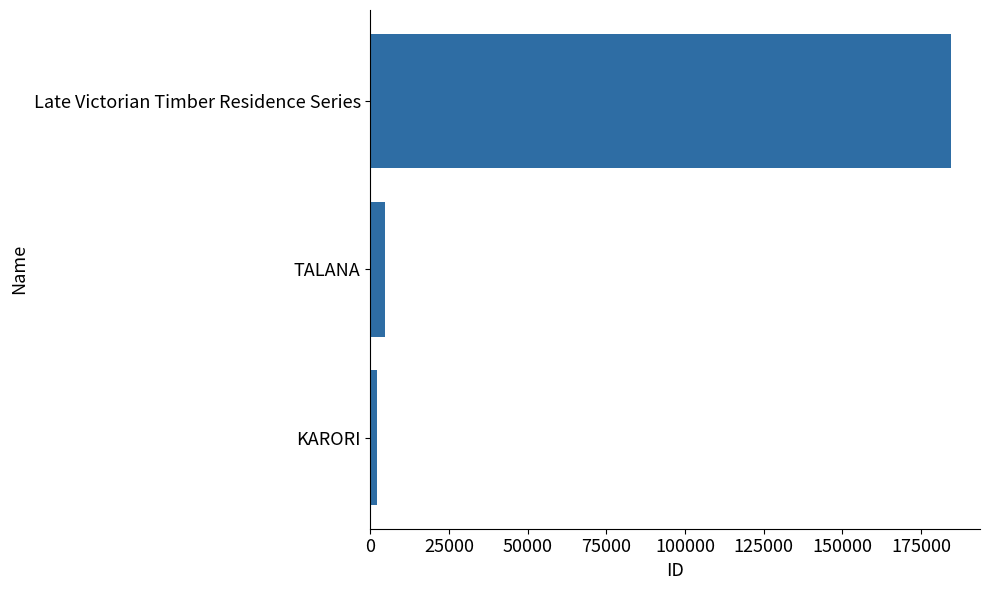

What is the approximate value at TALANA?

4775